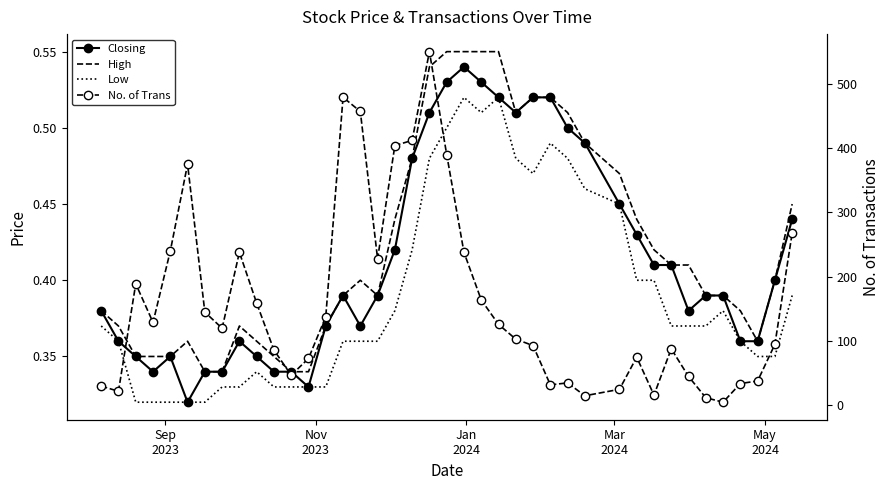

What is the value of the Low point at the 21st from the left?

0.5